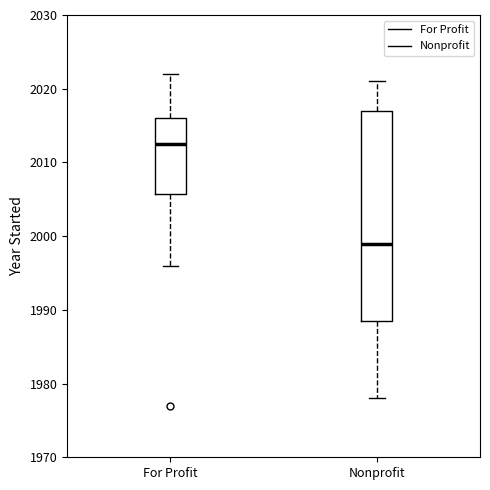

Which box has the lowest median line?

Nonprofit